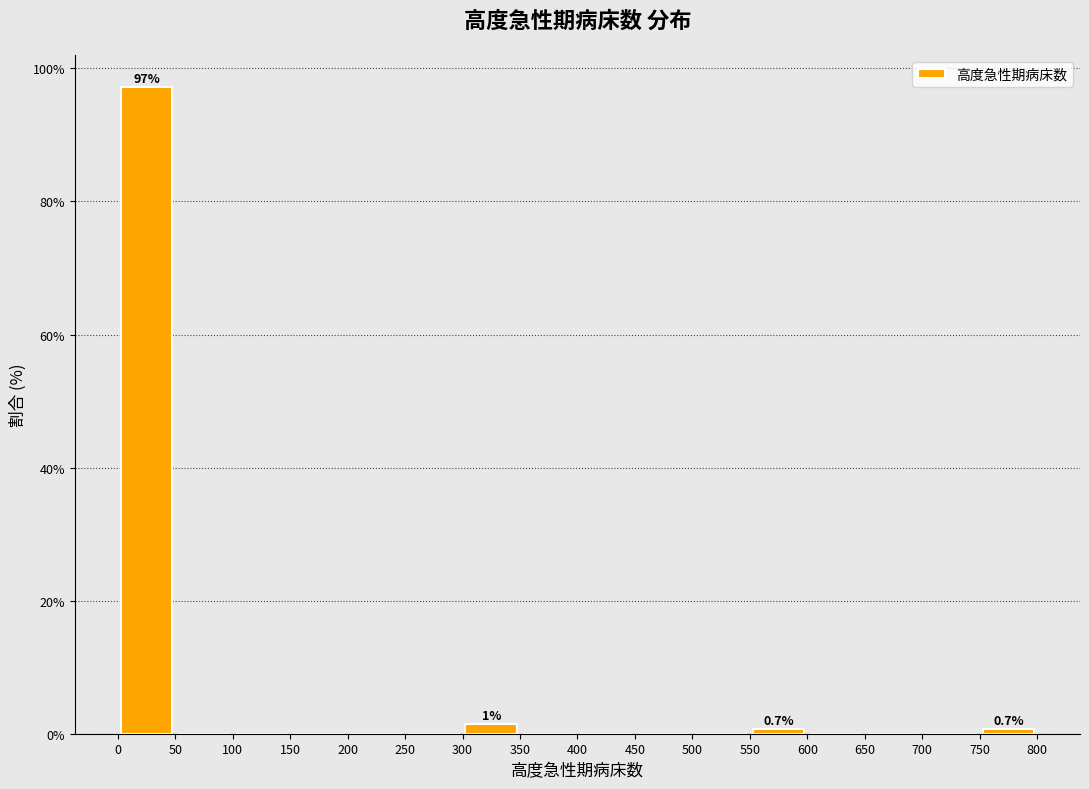

Which range on the x-axis has the tallest bar?

0 to 50